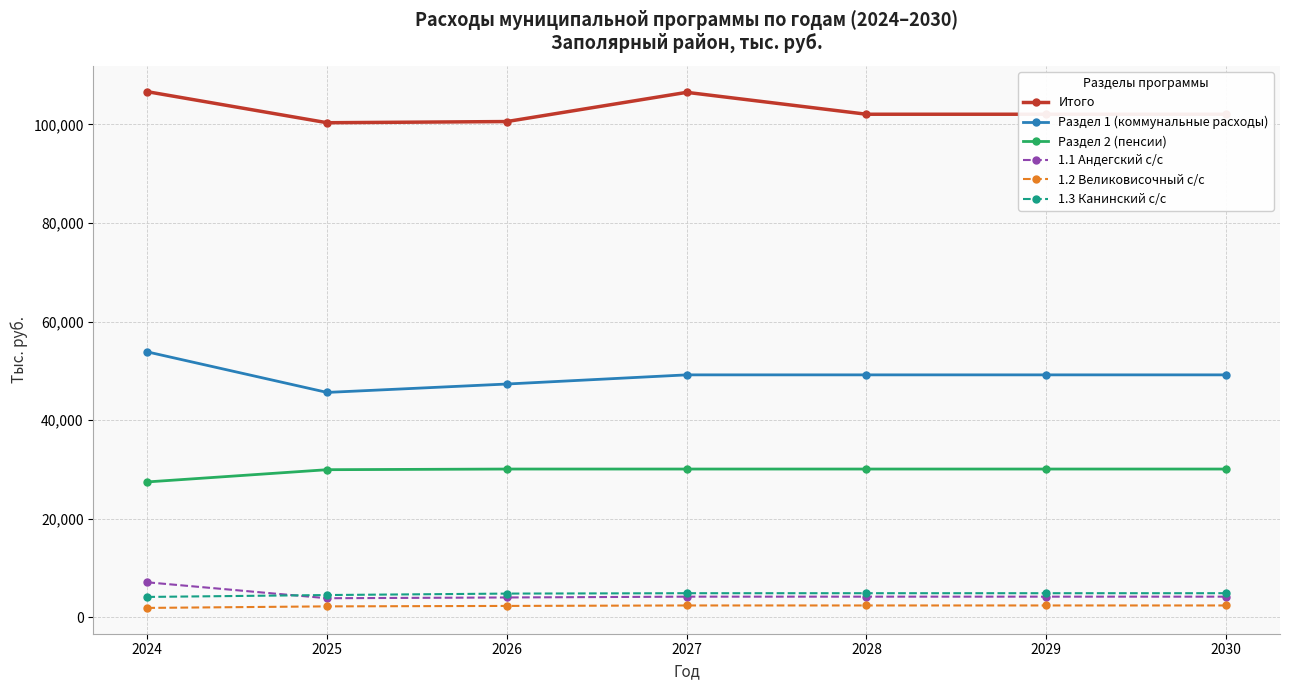

How many lines are shown in the chart?

6